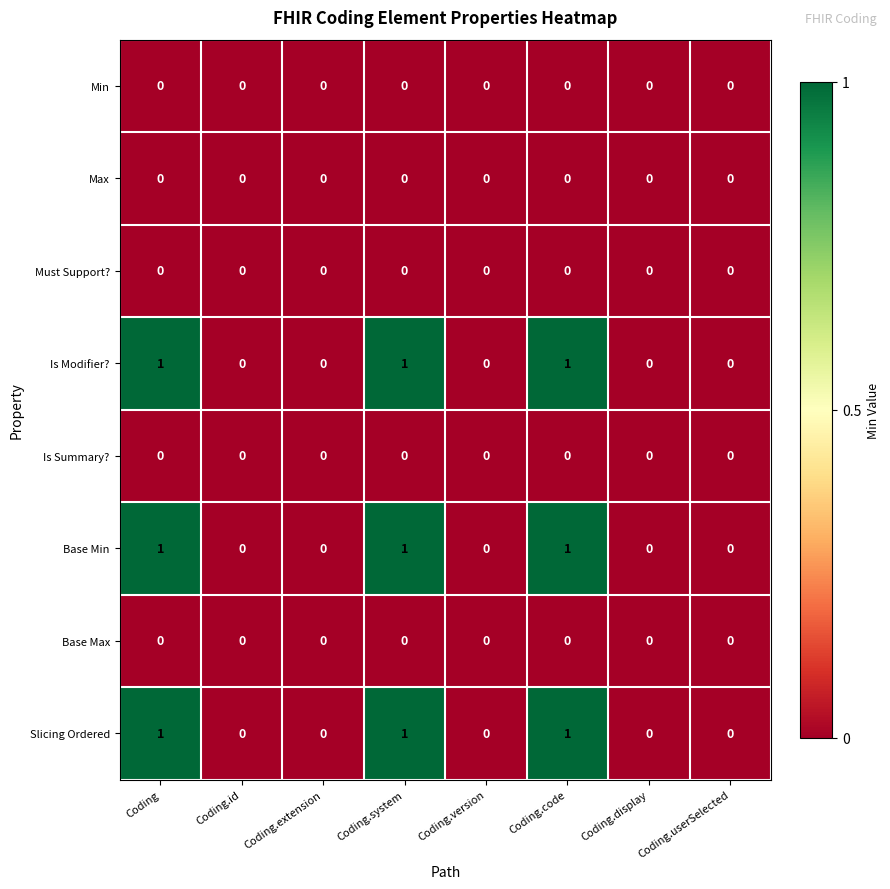

The Min series shows 0 at Coding.system. True or false?

True